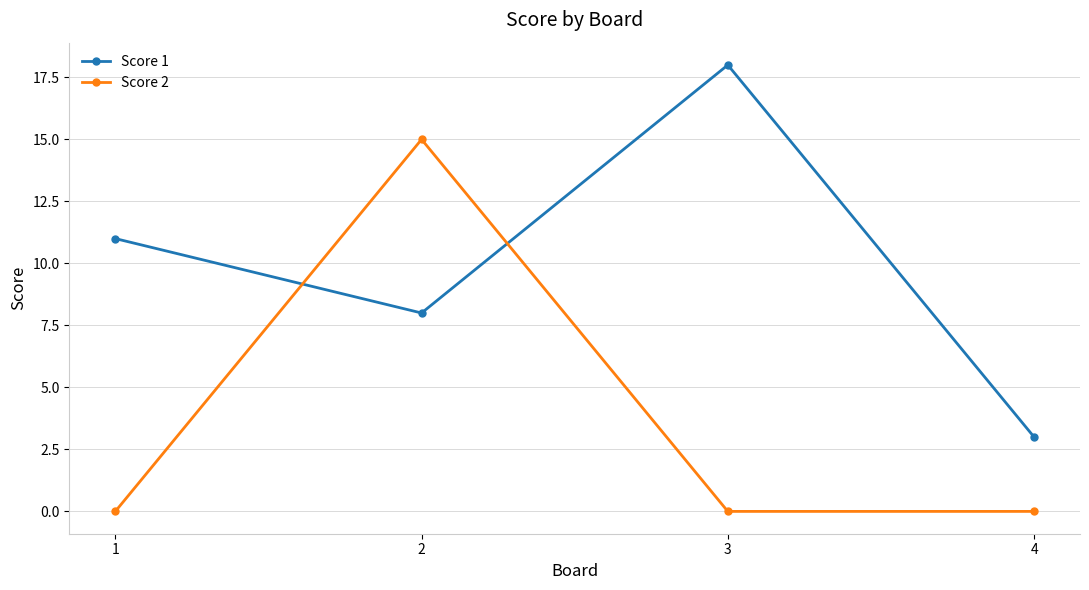

What is the spread (max minus min) of values at 4?

3